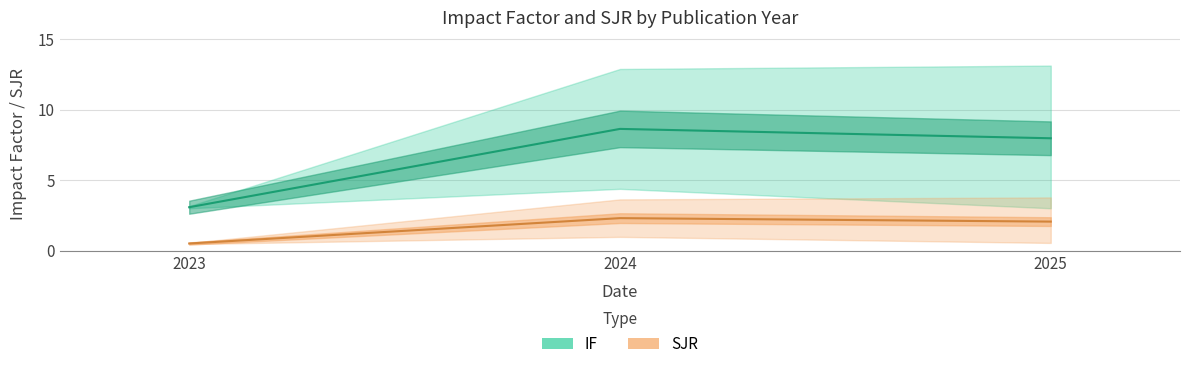

At 2025, list the series in order from smallest to largest.

SJR, IF